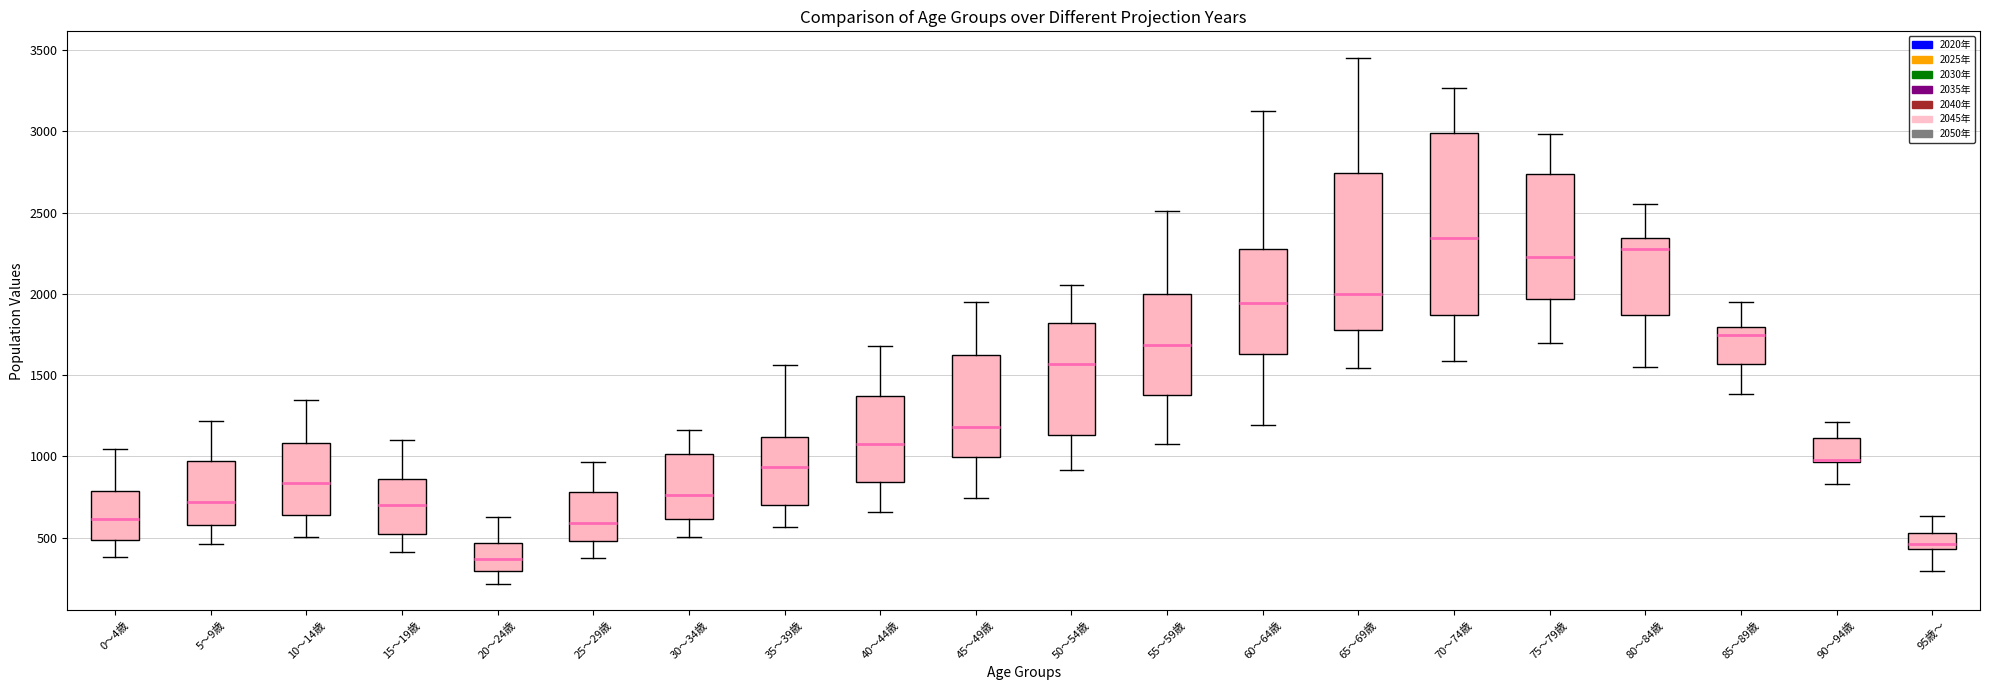

Reading left to right, transcribe this box plot: for each box, give where its median line is, the range the box spans, and where its two whiskers end, as read against the y-axis. The values are not printed on the chart, so give them approximately, as read against the axis.

0～4歳: median 600, box 500 to 800, whiskers 400 to 1050
5～9歳: median 700, box 600 to 950, whiskers 450 to 1200
10～14歳: median 850, box 650 to 1100, whiskers 500 to 1350
15～19歳: median 700, box 550 to 850, whiskers 400 to 1100
20～24歳: median 350, box 300 to 450, whiskers 200 to 650
25～29歳: median 600, box 500 to 800, whiskers 350 to 950
30～34歳: median 750, box 600 to 1000, whiskers 500 to 1150
35～39歳: median 950, box 700 to 1100, whiskers 550 to 1550
40～44歳: median 1100, box 850 to 1350, whiskers 650 to 1700
45～49歳: median 1200, box 1000 to 1600, whiskers 750 to 1950
50～54歳: median 1550, box 1150 to 1800, whiskers 900 to 2050
55～59歳: median 1700, box 1400 to 2000, whiskers 1100 to 2500
60～64歳: median 1950, box 1650 to 2300, whiskers 1200 to 3150
65～69歳: median 2000, box 1800 to 2750, whiskers 1550 to 3450
70～74歳: median 2350, box 1850 to 3000, whiskers 1600 to 3250
75～79歳: median 2250, box 1950 to 2750, whiskers 1700 to 3000
80～84歳: median 2300, box 1850 to 2350, whiskers 1550 to 2550
85～89歳: median 1750, box 1550 to 1800, whiskers 1400 to 1950
90～94歳: median 1000 (drawn on the box's lower edge), box 950 to 1100, whiskers 850 to 1200
95歳～: median 450 (just above the box's lower edge), box 450 to 550, whiskers 300 to 650